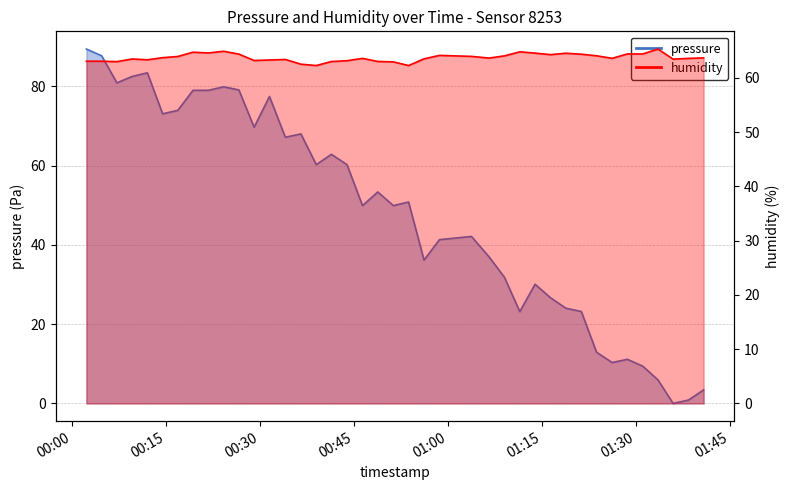

What is the maximum value for pressure?

89.4